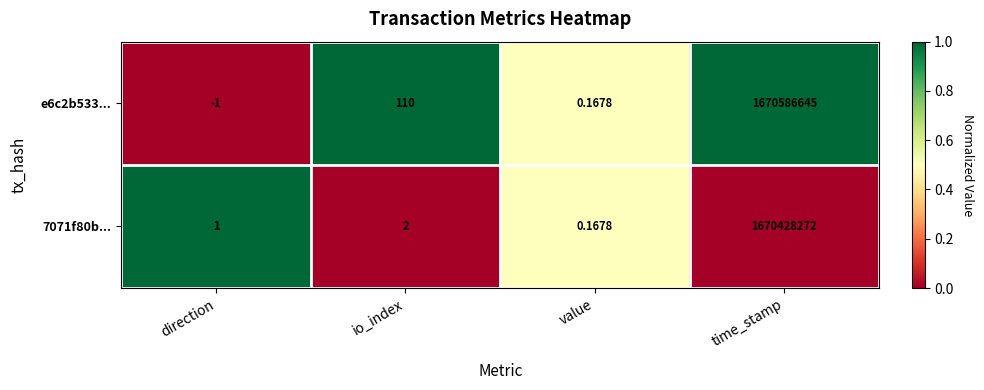

Which label corresponds to the largest value in the chart?

time_stamp